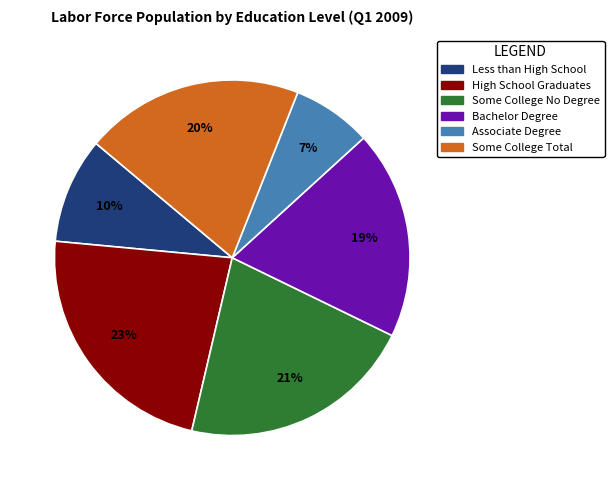

Which slice is the largest?

High School Graduates